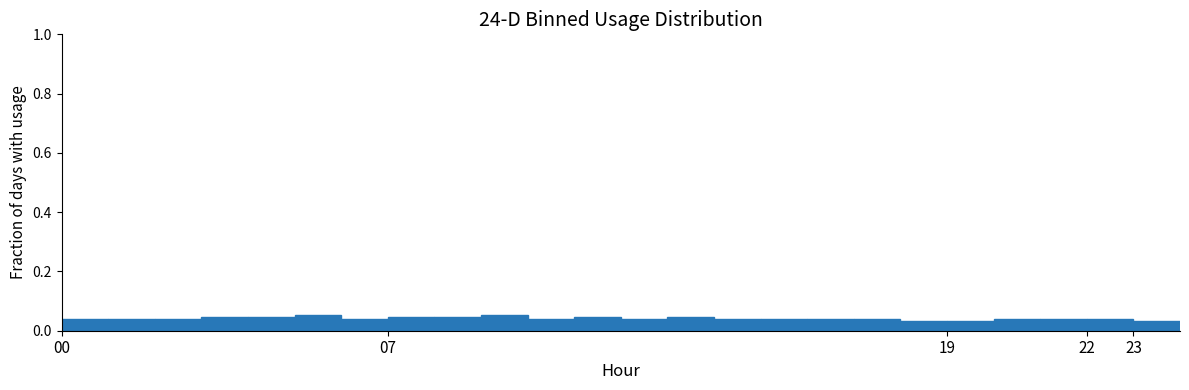

How tall is the bar that spans 4 to 5 on the x-axis? The values are not printed on the chart, so give them approximately, as read against the axis.

0.04